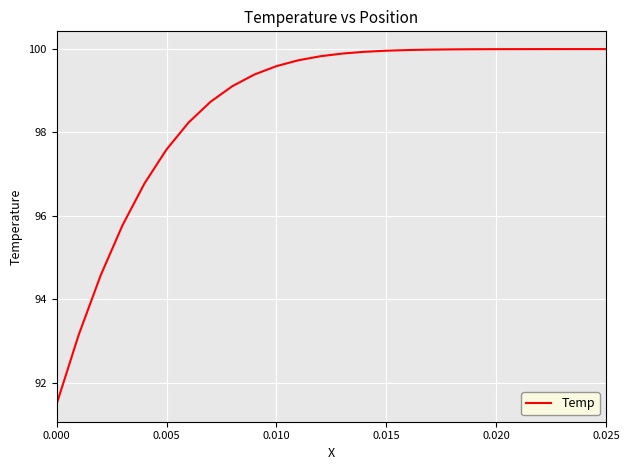

What is the minimum value shown in the chart?

91.5